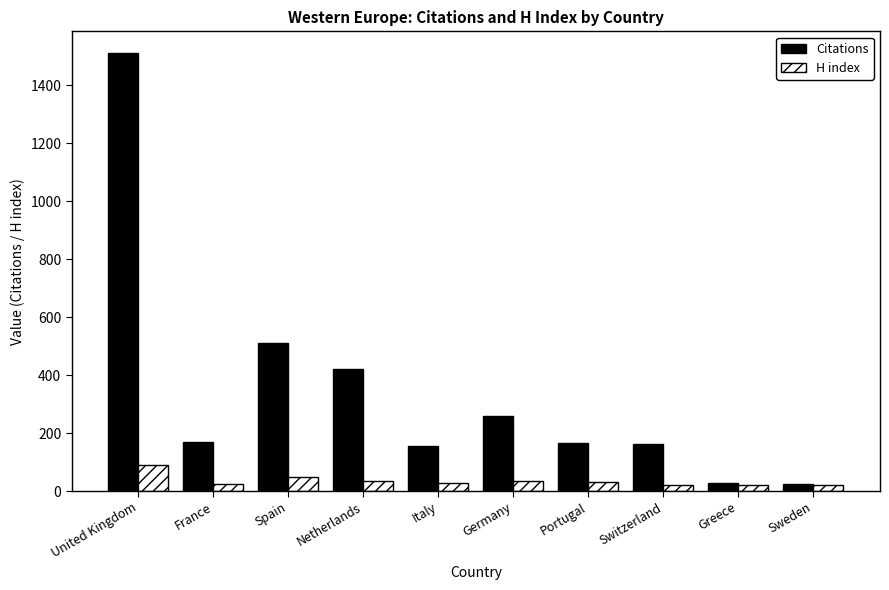

How many bars are there in total?

20